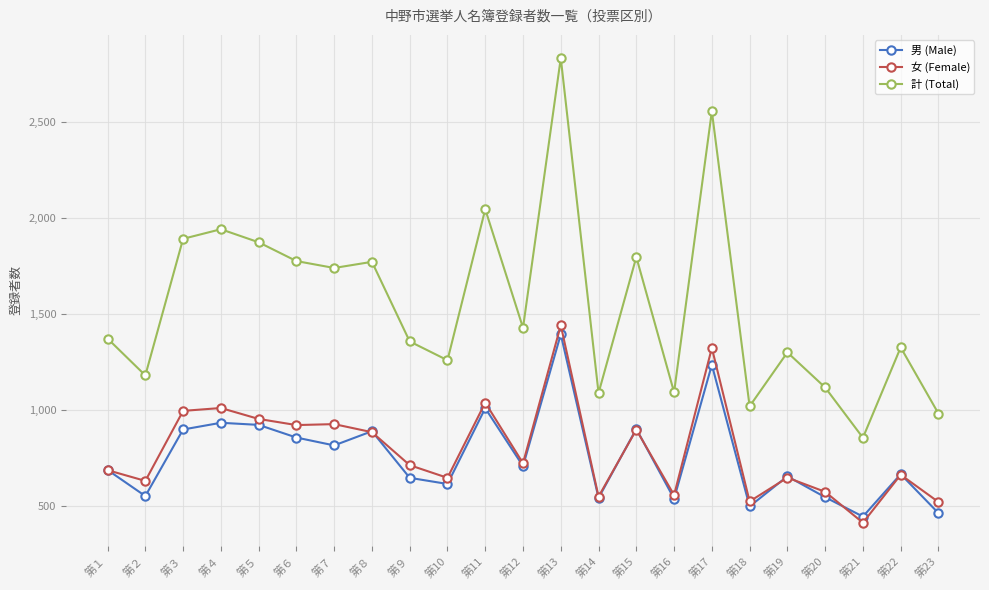

What is the lowest value of the 男 (Male) series?

443